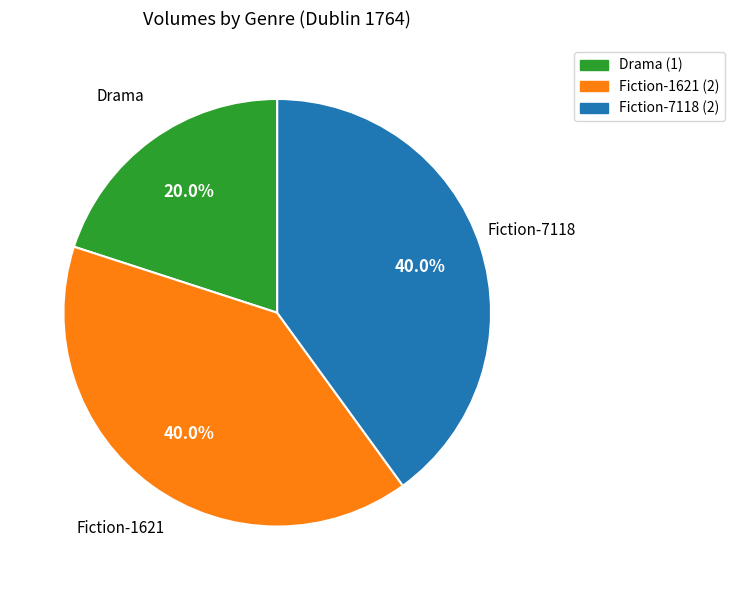

Combined, what portion of the pie is Fiction-7118 (2) and Drama (1)?

60.0%